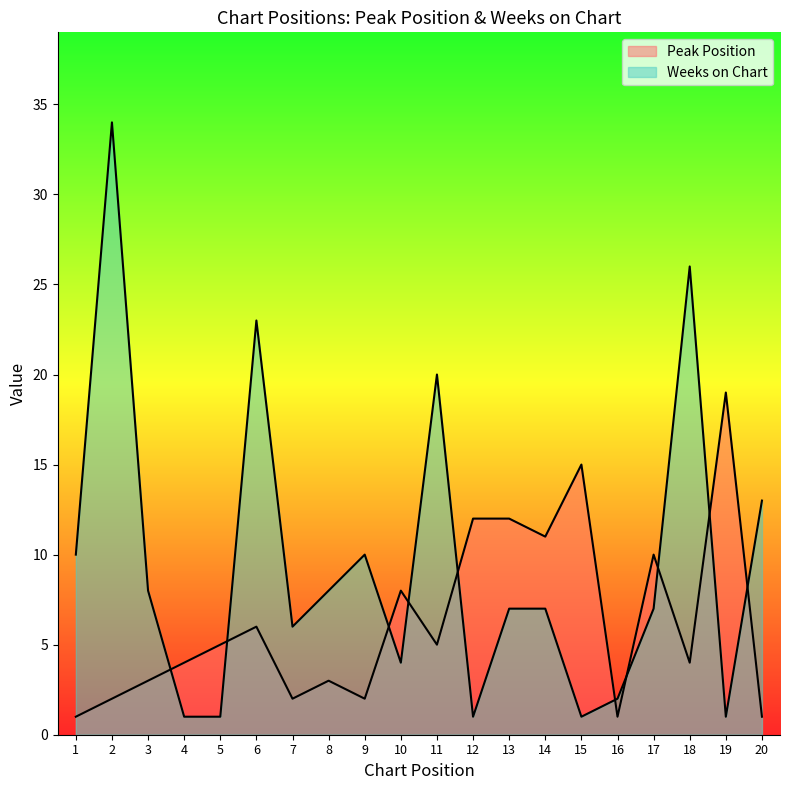

How many times do Peak Position and Weeks on Chart cross each other?

10